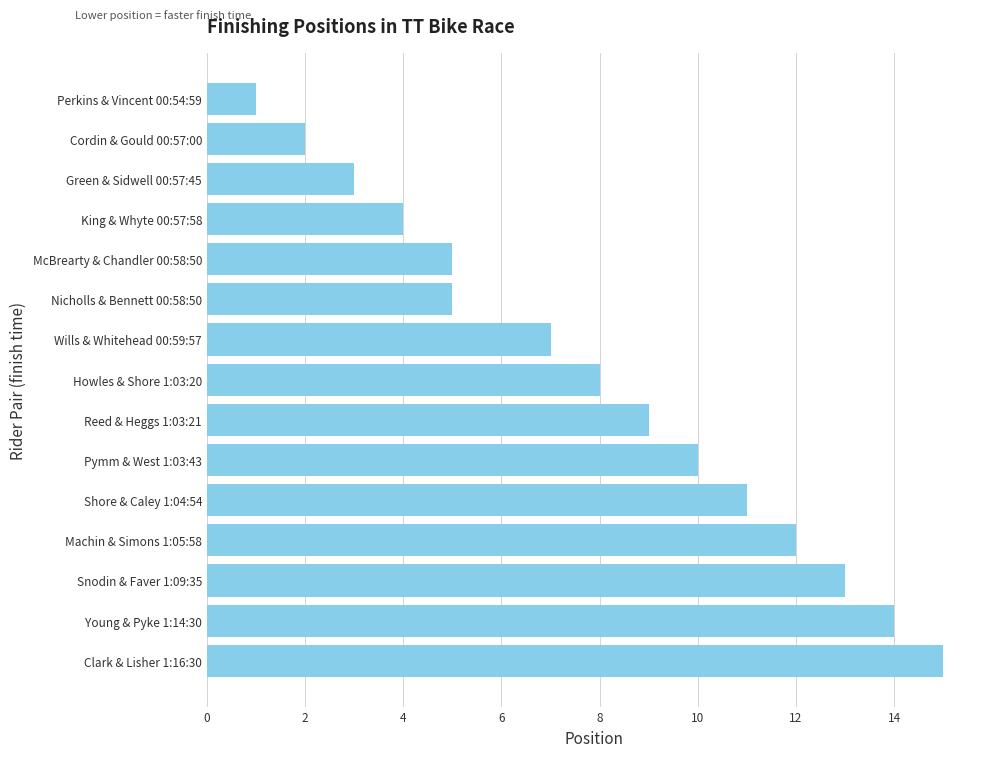

Reading top to bottom, list all the values displayed in this chart.

Perkins & Vincent 00:54:59=1	Cordin & Gould 00:57:00=2	Green & Sidwell 00:57:45=3	King & Whyte 00:57:58=4	McBrearty & Chandler 00:58:50=5	Nicholls & Bennett 00:58:50=5	Wills & Whitehead 00:59:57=7	Howles & Shore 1:03:20=8	Reed & Heggs 1:03:21=9	Pymm & West 1:03:43=10	Shore & Caley 1:04:54=11	Machin & Simons 1:05:58=12	Snodin & Faver 1:09:35=13	Young & Pyke 1:14:30=14	Clark & Lisher 1:16:30=15